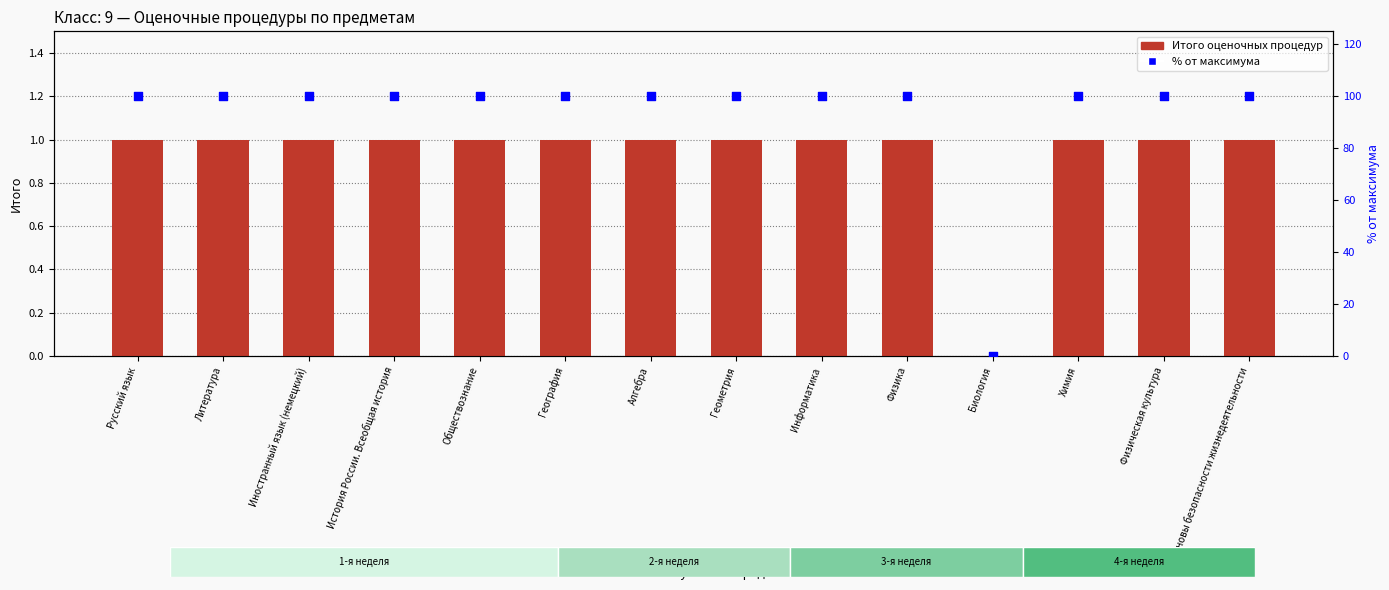

Which series reaches the maximum Y coordinate?

% от максимума